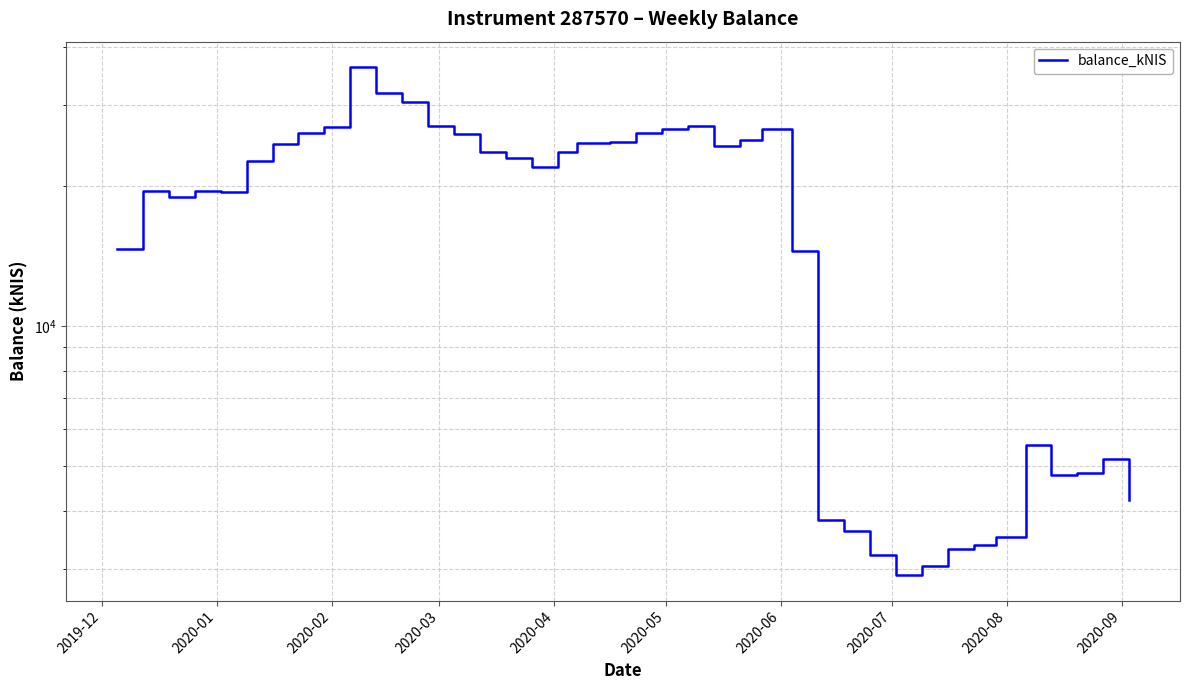

Where is the data nearest to the value 19543?

2020-01